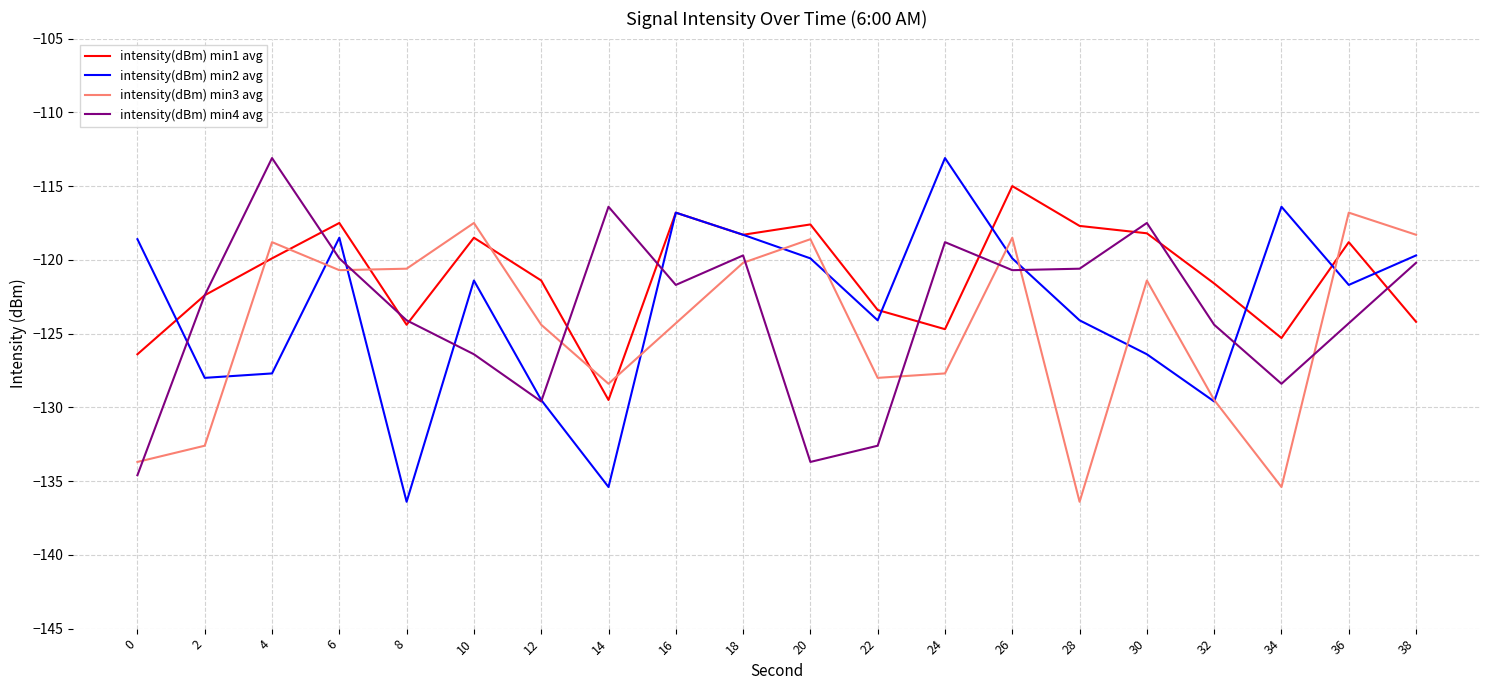

Is it true that intensity(dBm) min2 avg equals -124.1 at 22?

True